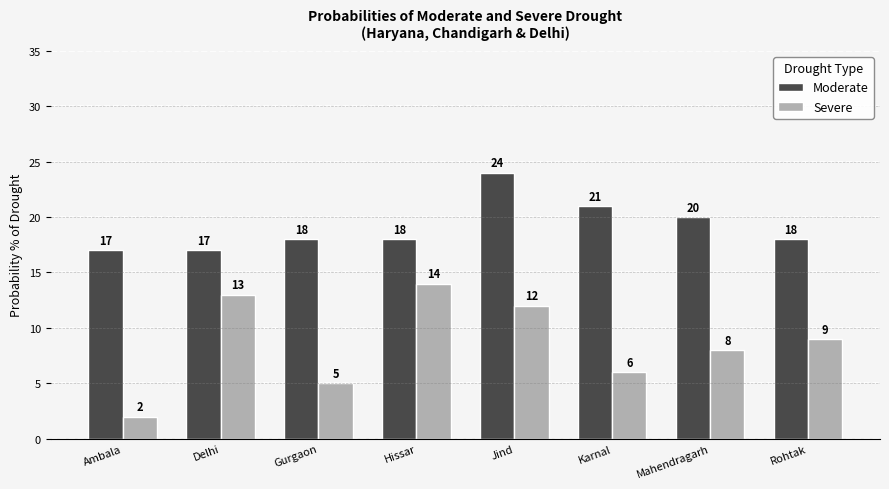

Are the bars grouped side by side (vs. stacked)?

Yes